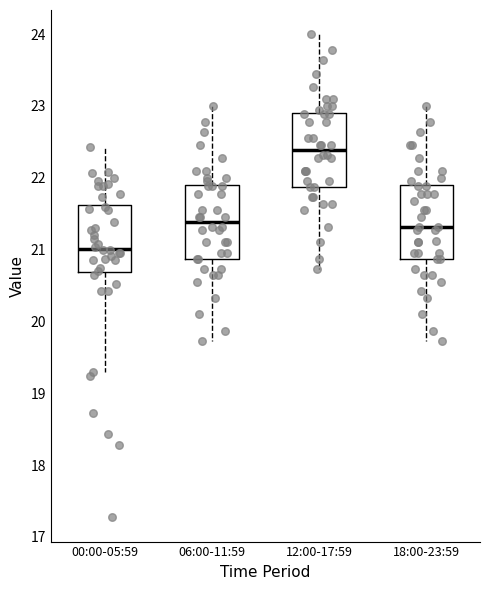

Reading left to right, transcribe this box plot: for each box, give where its median line is, the range the box spans, and where its two whiskers end, as read against the y-axis. The values are not printed on the chart, so give them approximately, as read against the axis.

00:00-05:59: median 21.0, box 20.7 to 21.6, whiskers 19.3 to 22.4
06:00-11:59: median 21.4, box 20.9 to 21.9, whiskers 19.7 to 23.0
12:00-17:59: median 22.4, box 21.9 to 22.9, whiskers 20.7 to 24.0
18:00-23:59: median 21.3, box 20.9 to 21.9, whiskers 19.7 to 23.0